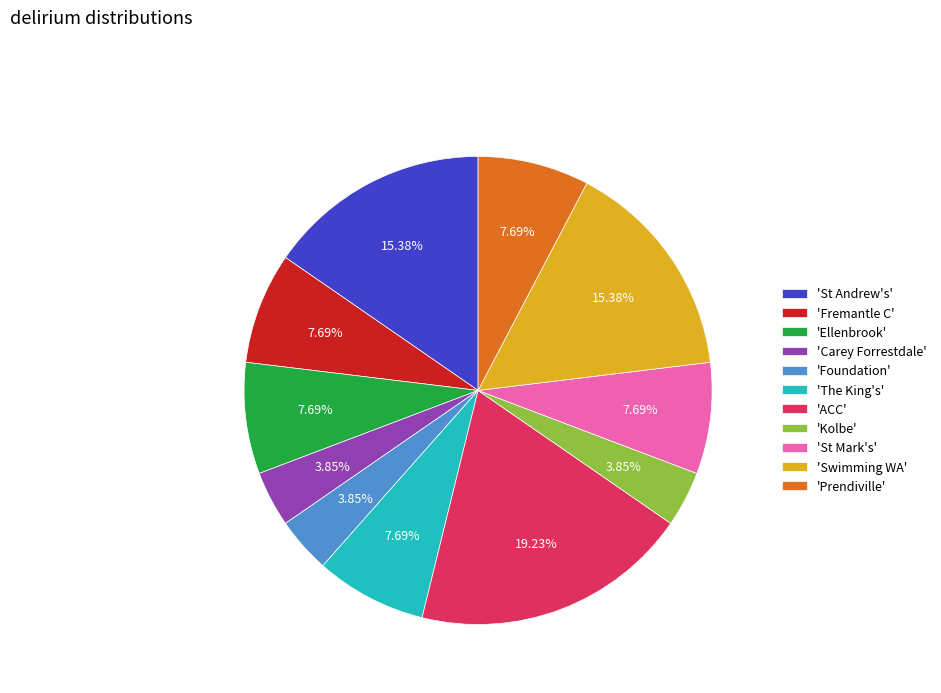

Is there a majority slice in this chart?

No